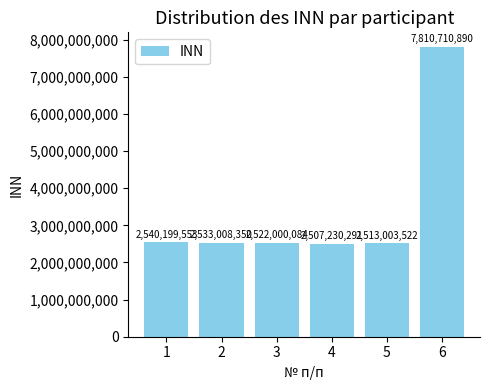

Reading left to right, list all the values displayed in this chart.

2540199553	2533008350	2522000084	2507230291	2513003522	7810710890